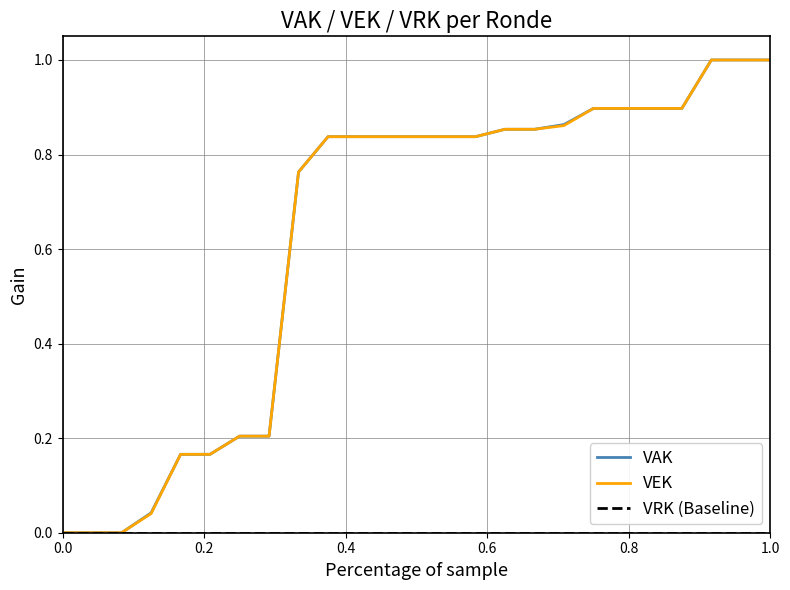

Does the chart have visible grid lines?

Yes